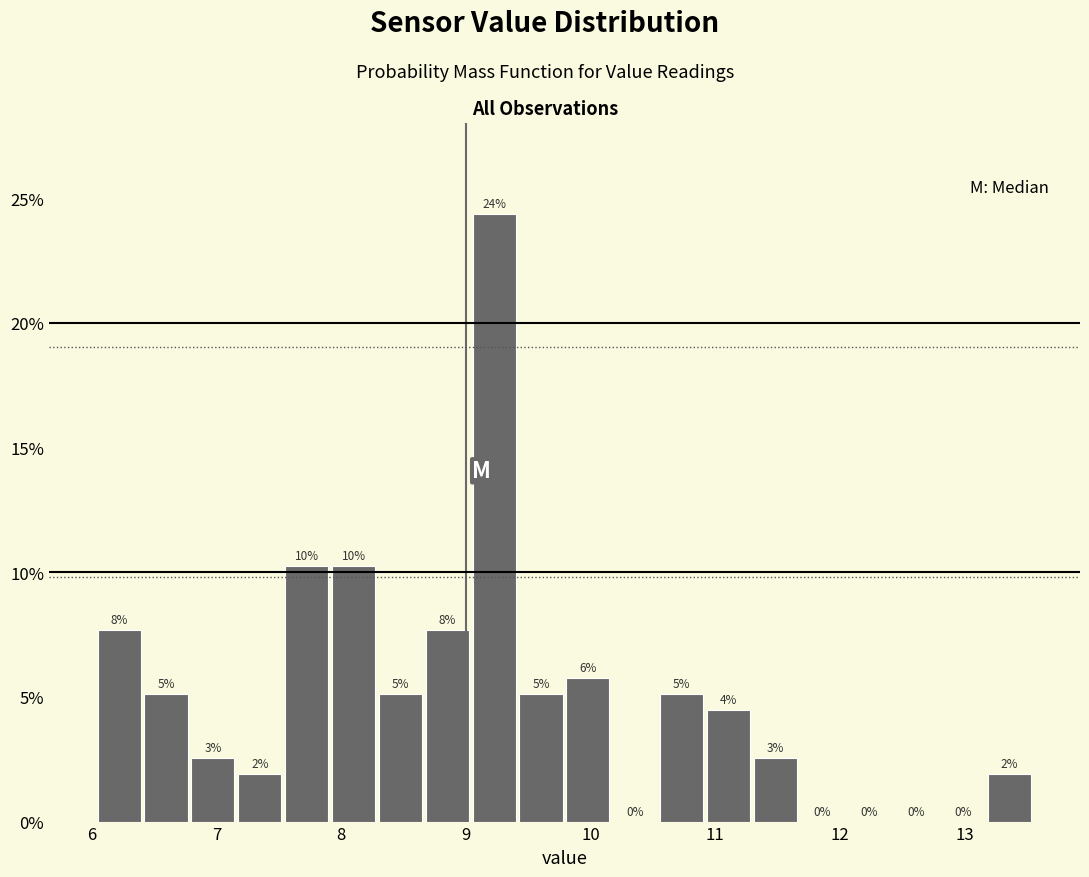

Read against the x-axis, roughly where is the centre of the tallest bar?

9.2